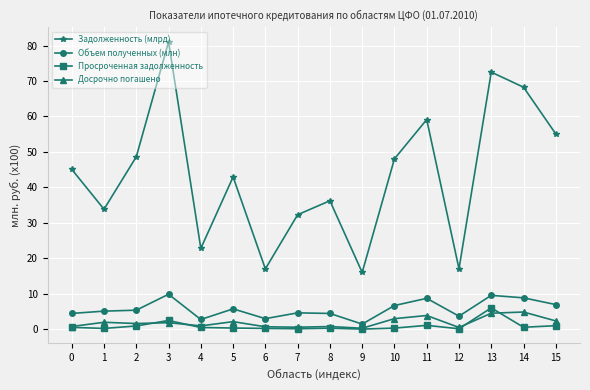

What is the sum of the Объем полученных (млн) values at 13 and 2?

15.0